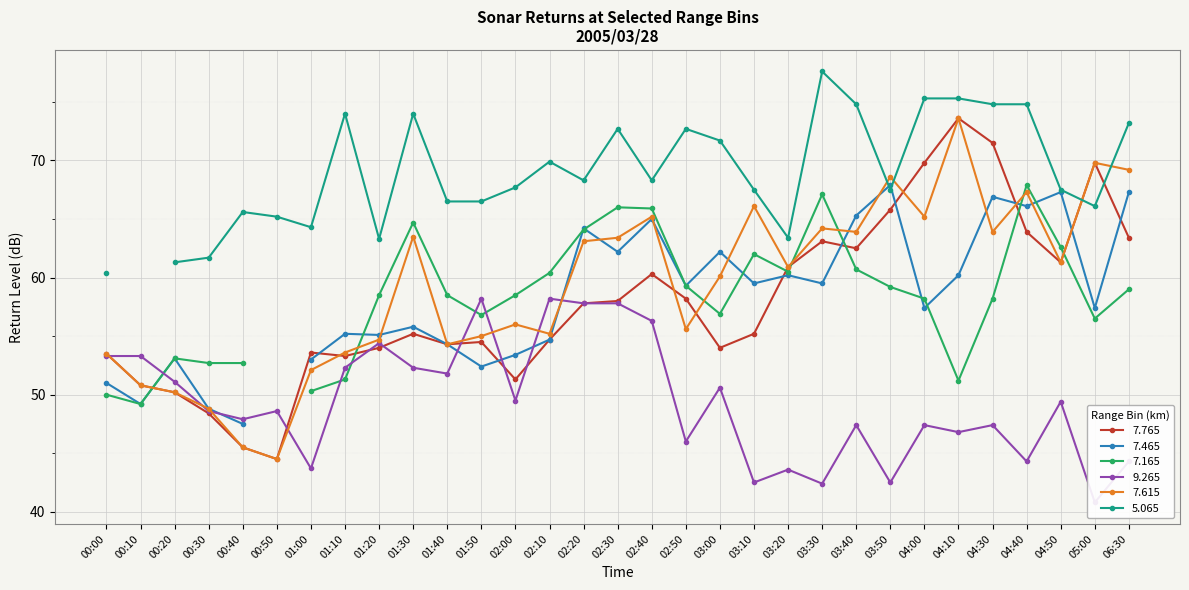

What is the smallest value displayed?

40.8